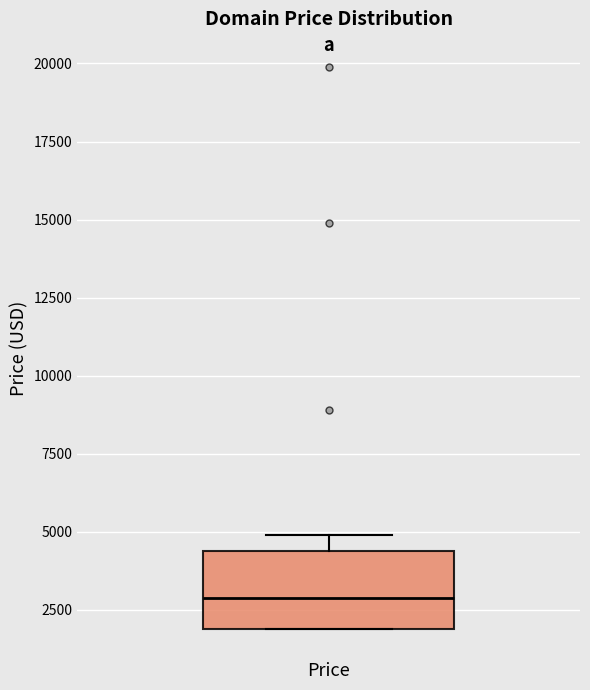

Where is the lower edge of the box for Price on the y-axis? The values are not printed on the chart, so give them approximately, as read against the axis.

2000